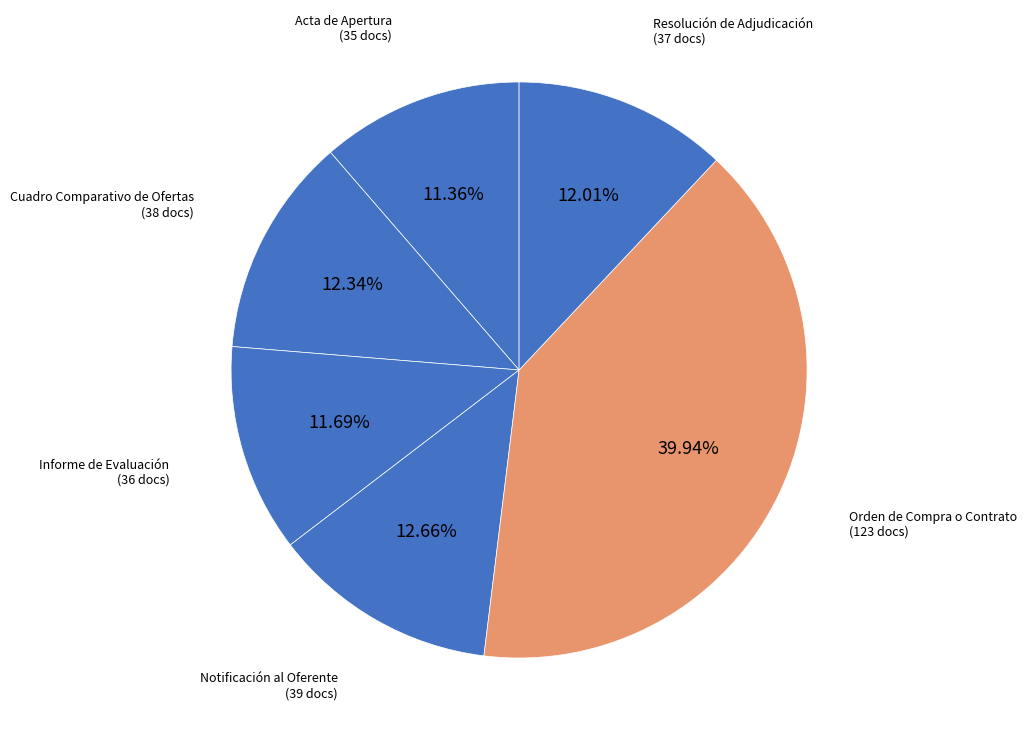

Does Orden de Compra o Contrato account for over 50% of the chart?

No